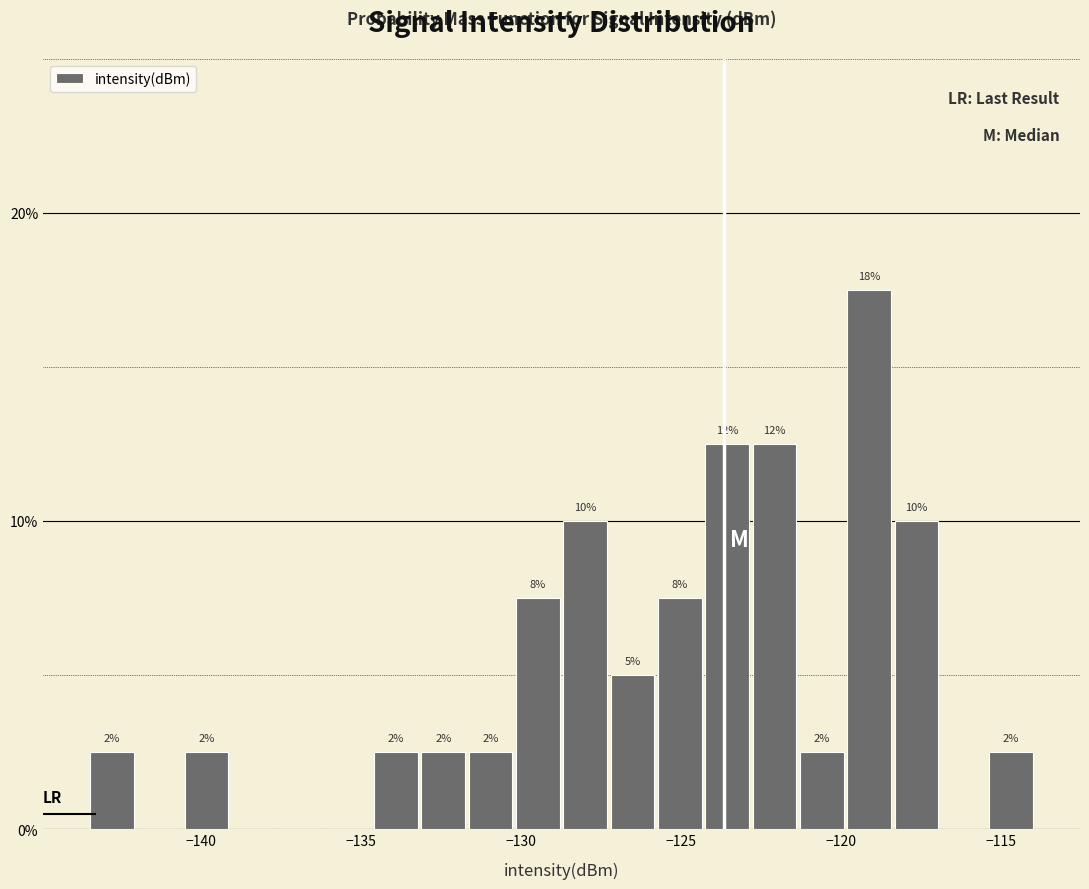

Read against the x-axis, roughly where is the centre of the tallest bar?

-119.0